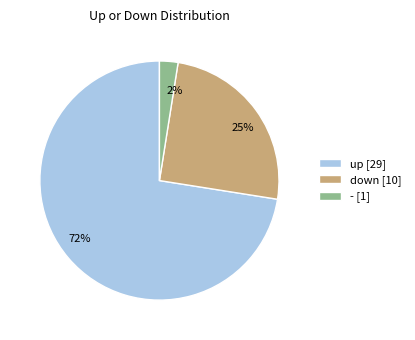

To the nearest percent, what percentage of the pie is down [10]?

25%